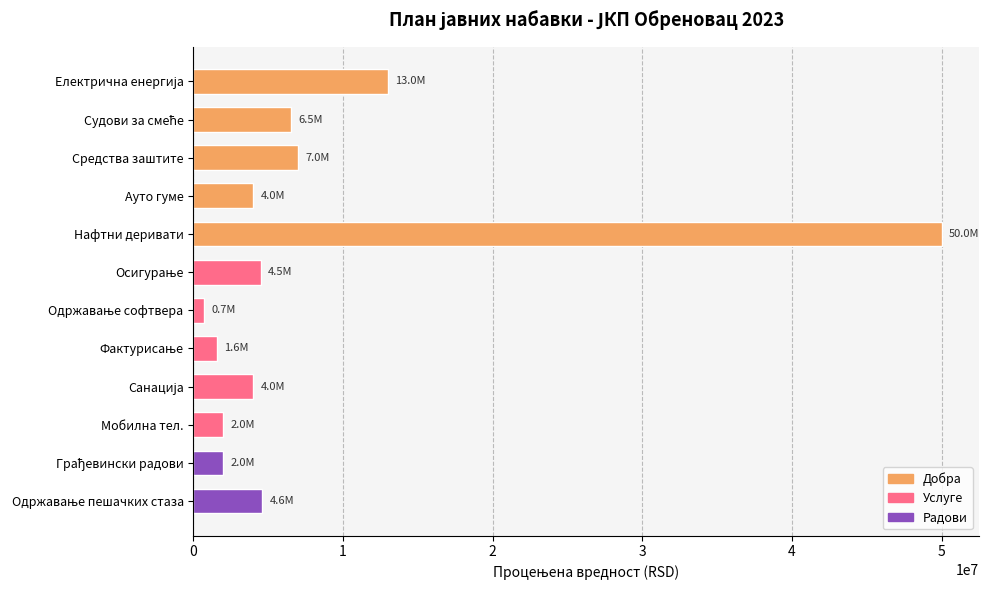

At which category does the chart reach its peak across all series?

Нафтни деривати